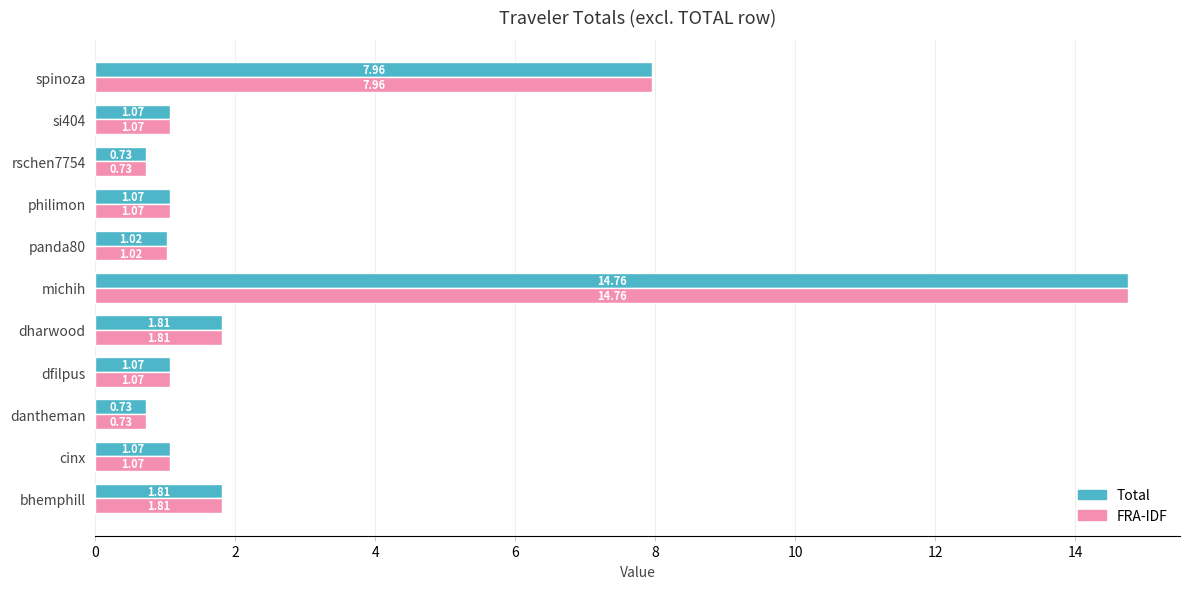

How many categories are shown in the chart?

11